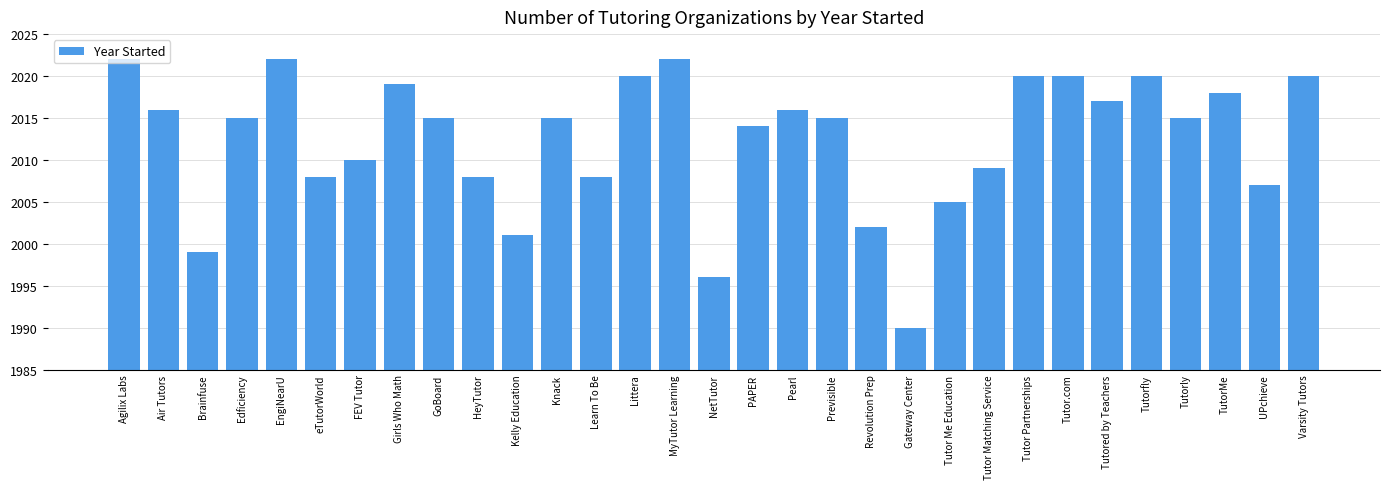

Which label corresponds to the smallest value in the chart?

Gateway Center